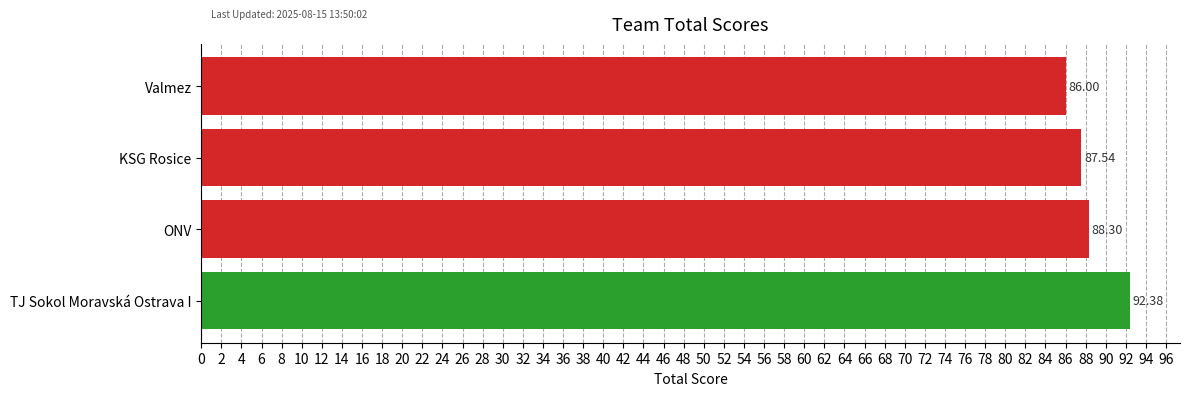

At which label is the value closest to 89?

ONV